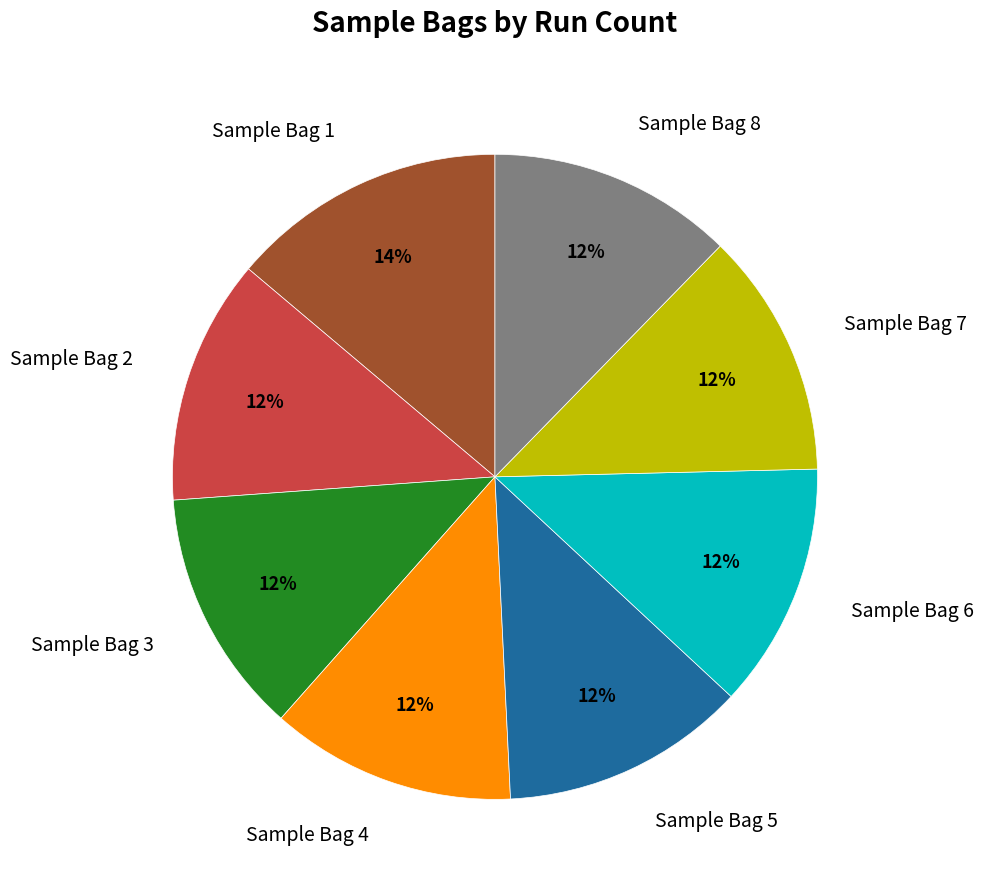

What percentage is the Sample Bag 7 slice, to the nearest percent?

12%